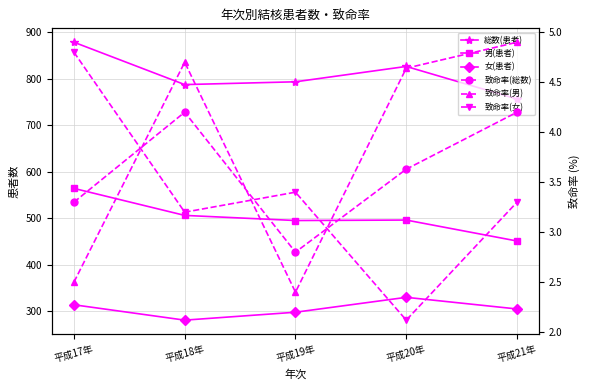

What position from the right is 平成18年?

4